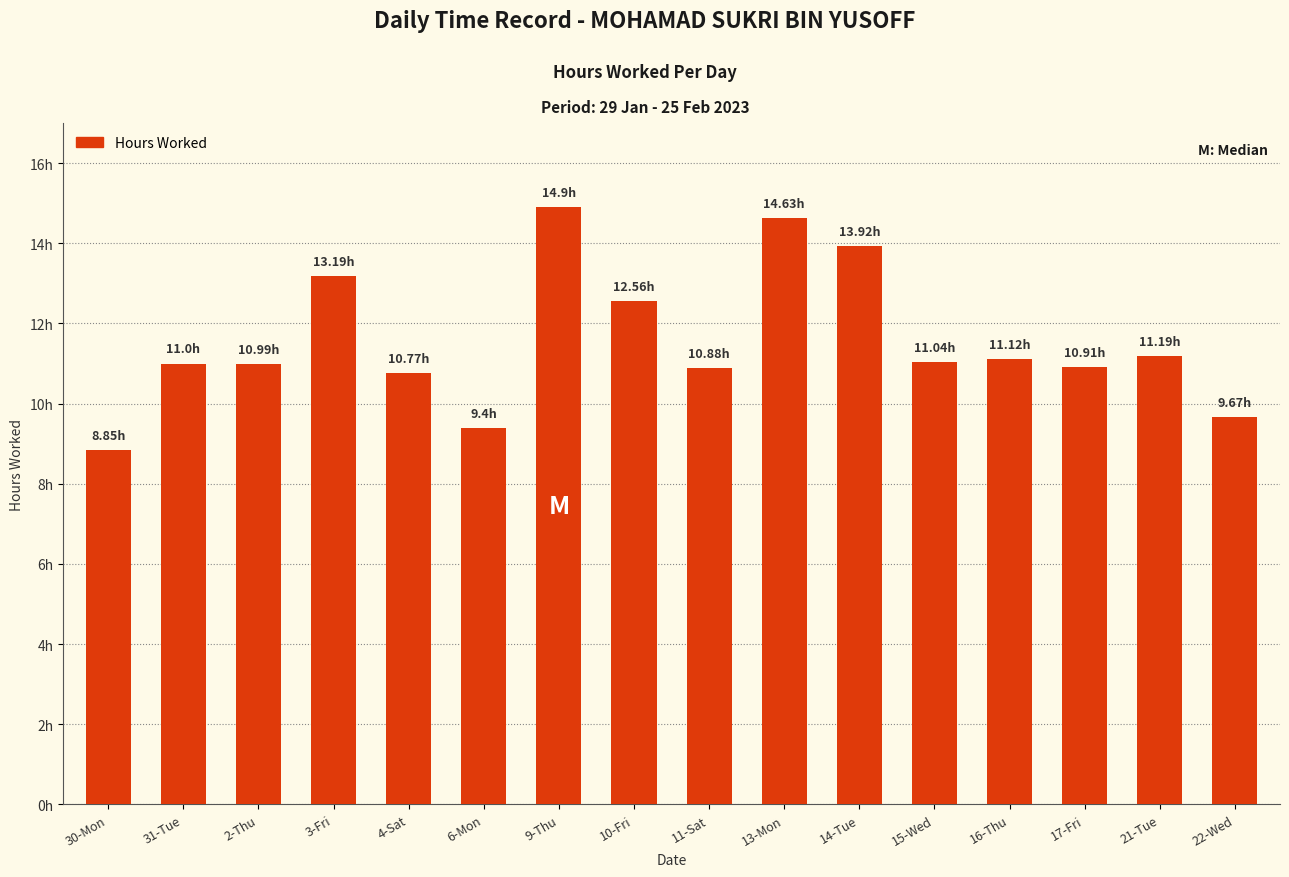

Reading left to right, extract all data points from this chart.

8.8	11.0	11.0	13.2	10.8	9.4	14.9	12.6	10.9	14.6	13.9	11.0	11.1	10.9	11.2	9.7